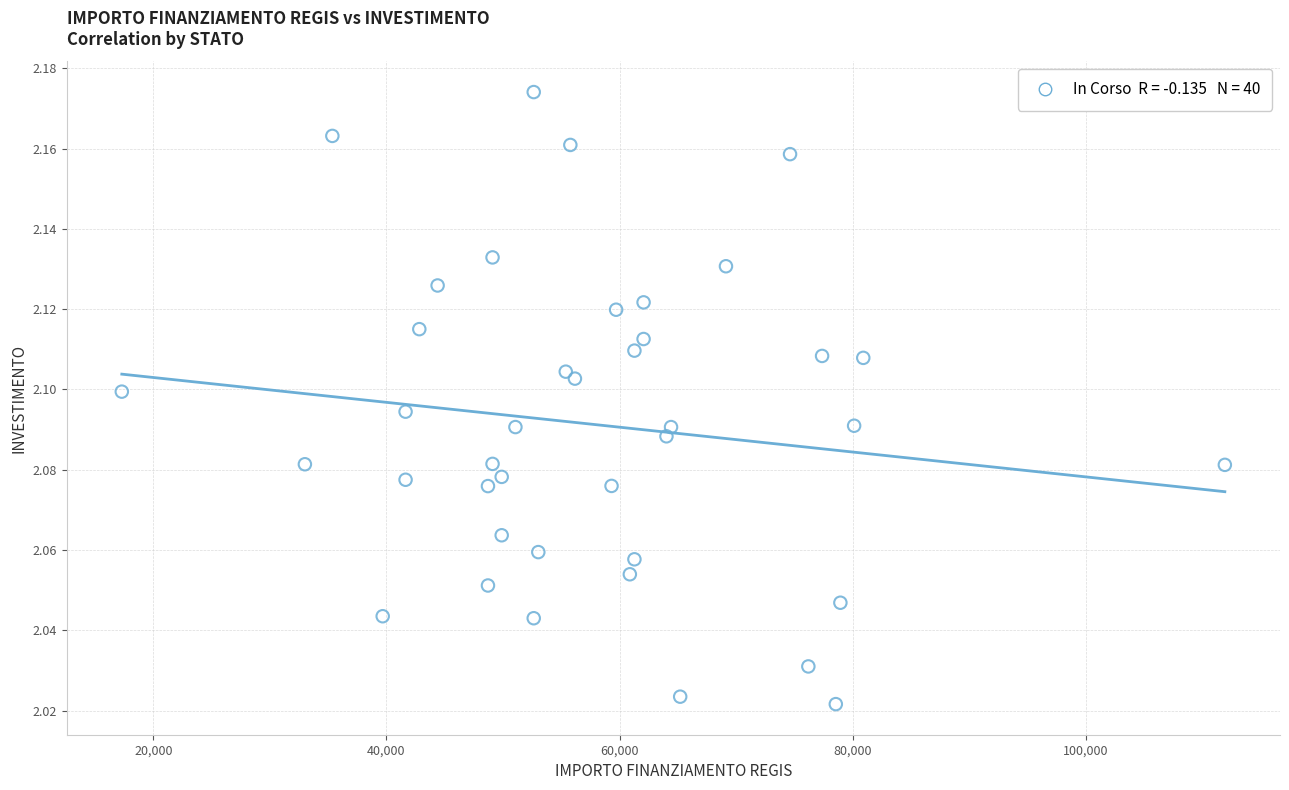

What is the range of X values (max minus min)?

94665.7